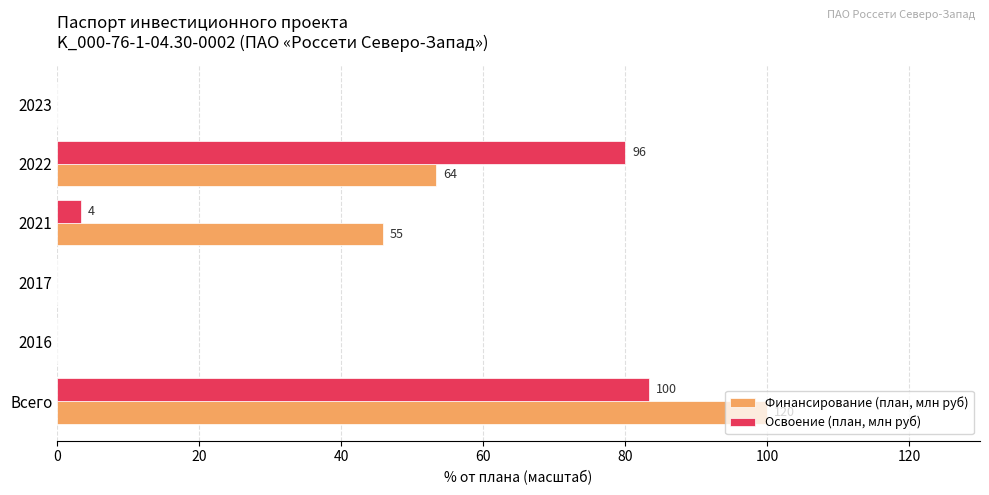

What are all the series names shown in the legend?

Финансирование (план, млн руб), Освоение (план, млн руб)